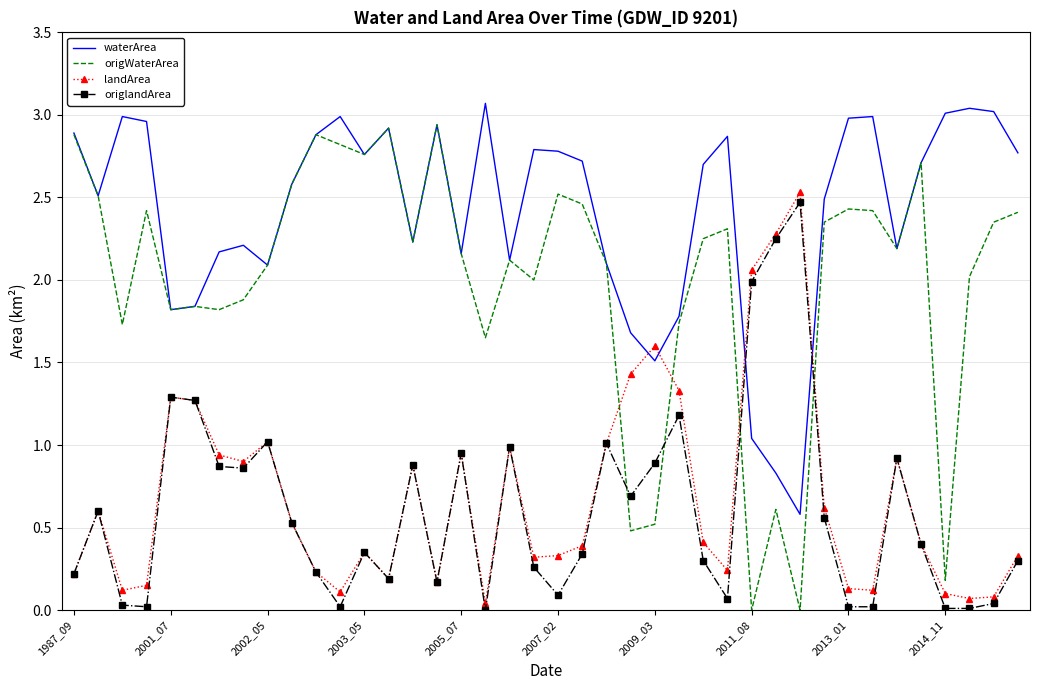

After their last crossing, which series has the higher values: landArea or waterArea?

waterArea